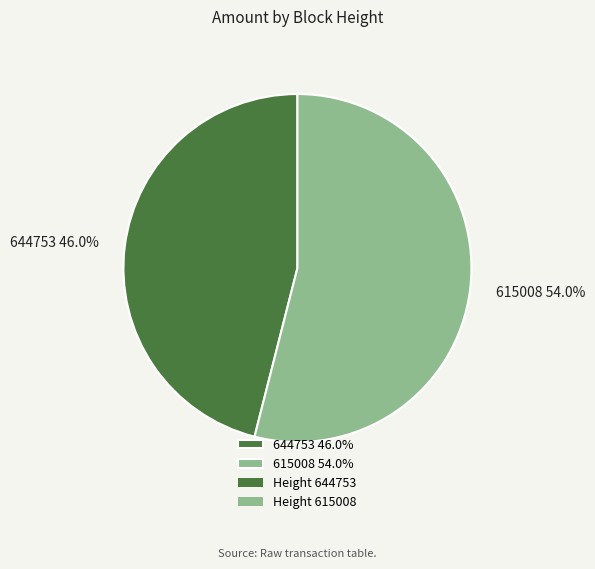

Which slice is the largest?

615008